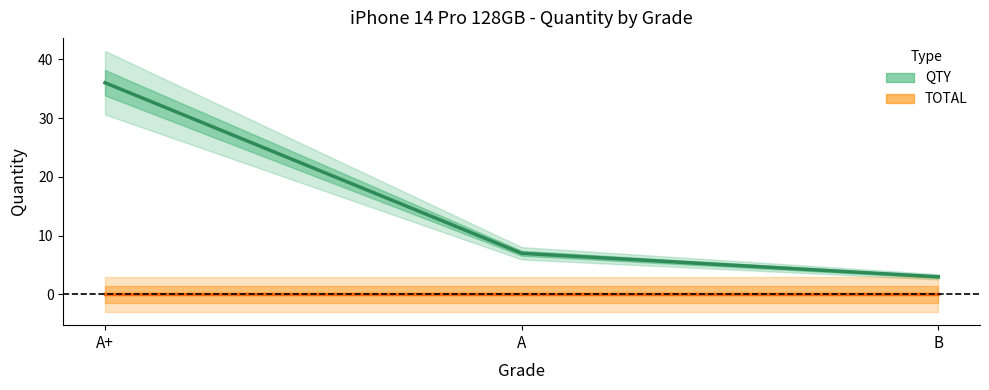

True or false: the data shows 5 at B.

False